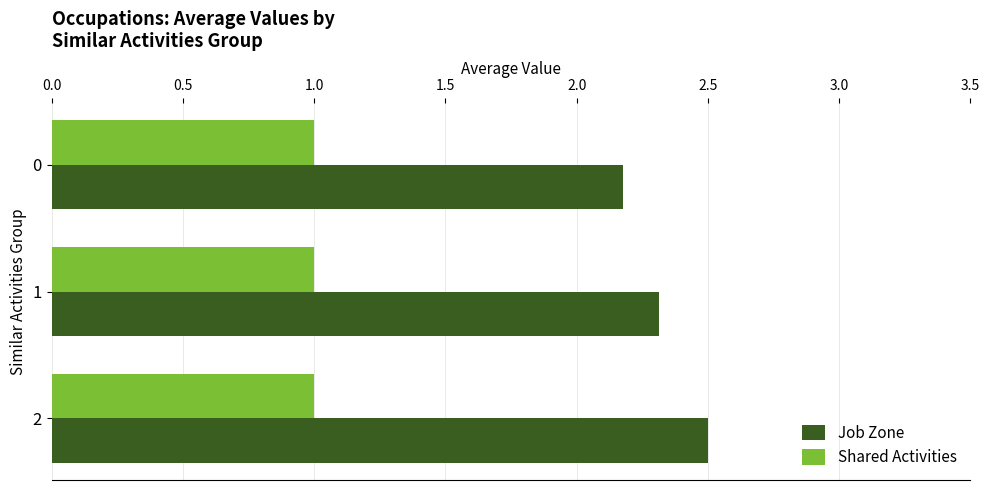

What is the total value across all series at 0?

3.2